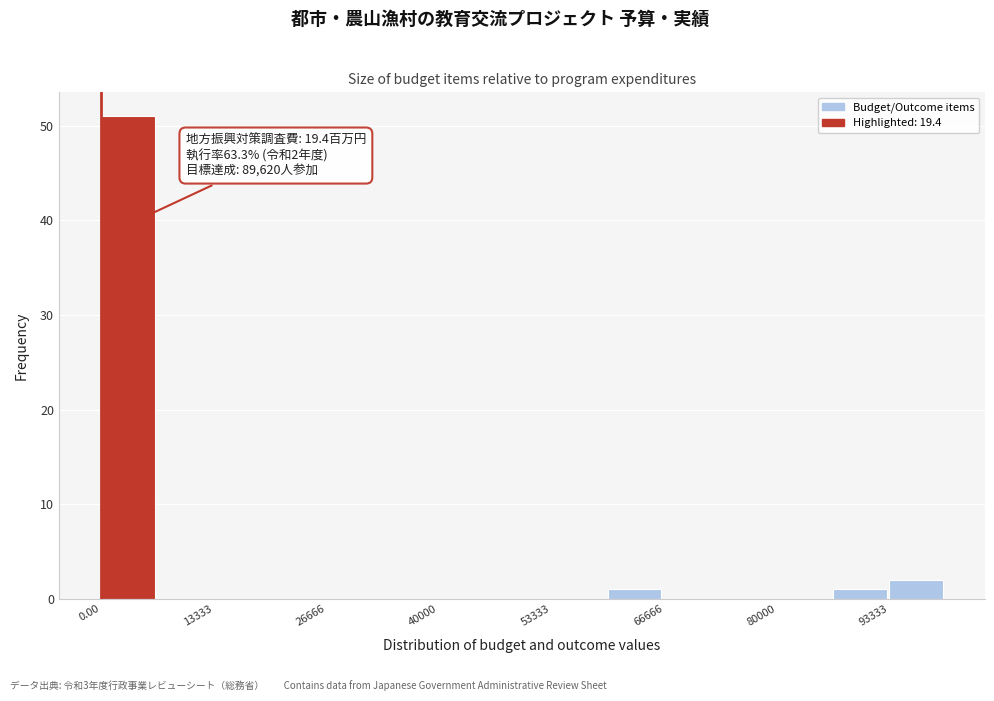

Around what value on the x-axis is the tallest bar? Give the approximate position of its centre, as read against the axis.

4000